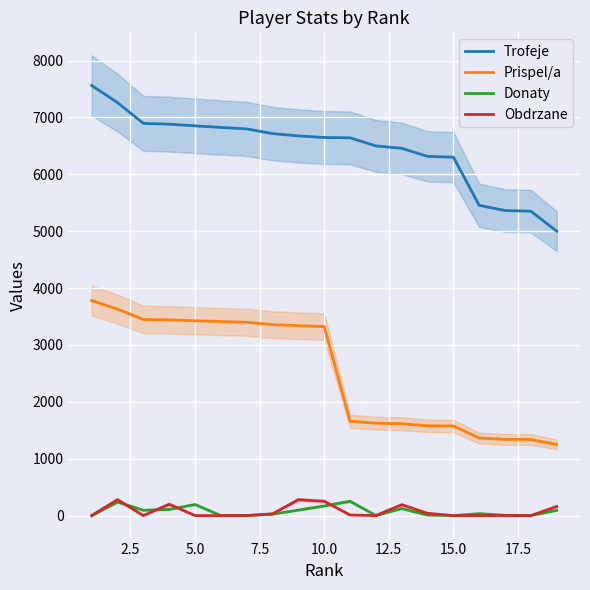

True or false: Prispel/a and Trofeje cross at least once.

False